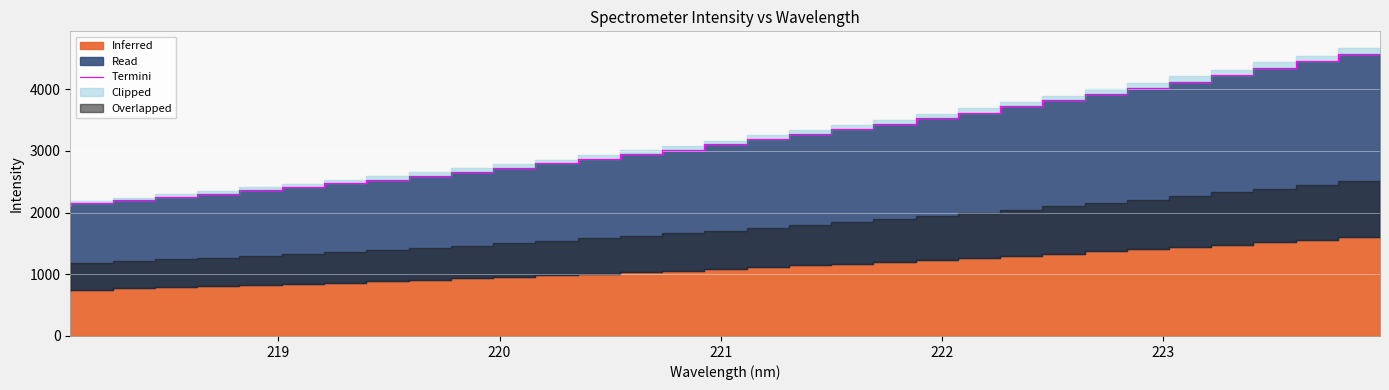

The value at 21 is 2154.3. True or false?

False